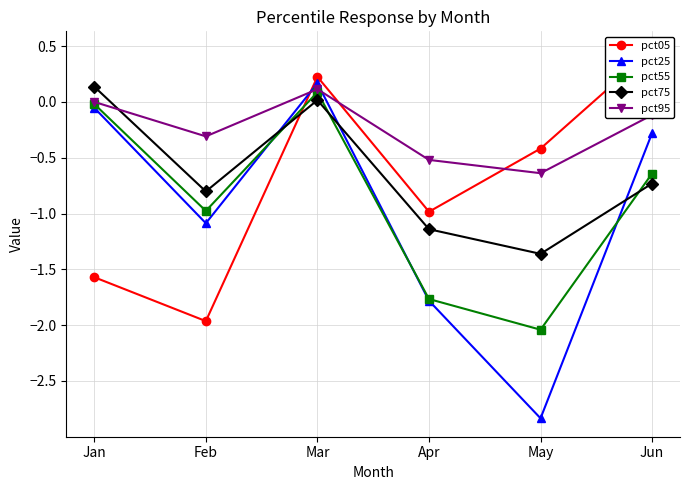

What is the highest value of the pct75 series?

0.1